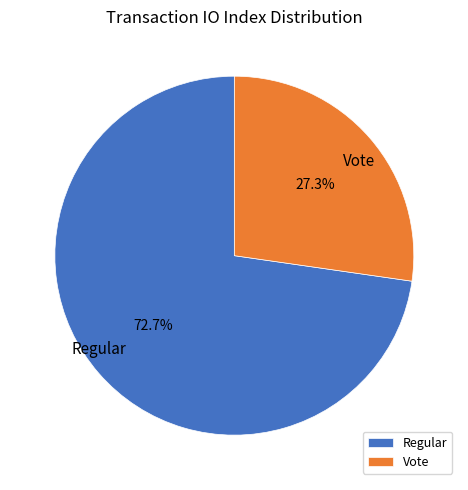

Which category has the smallest portion of the pie?

Vote